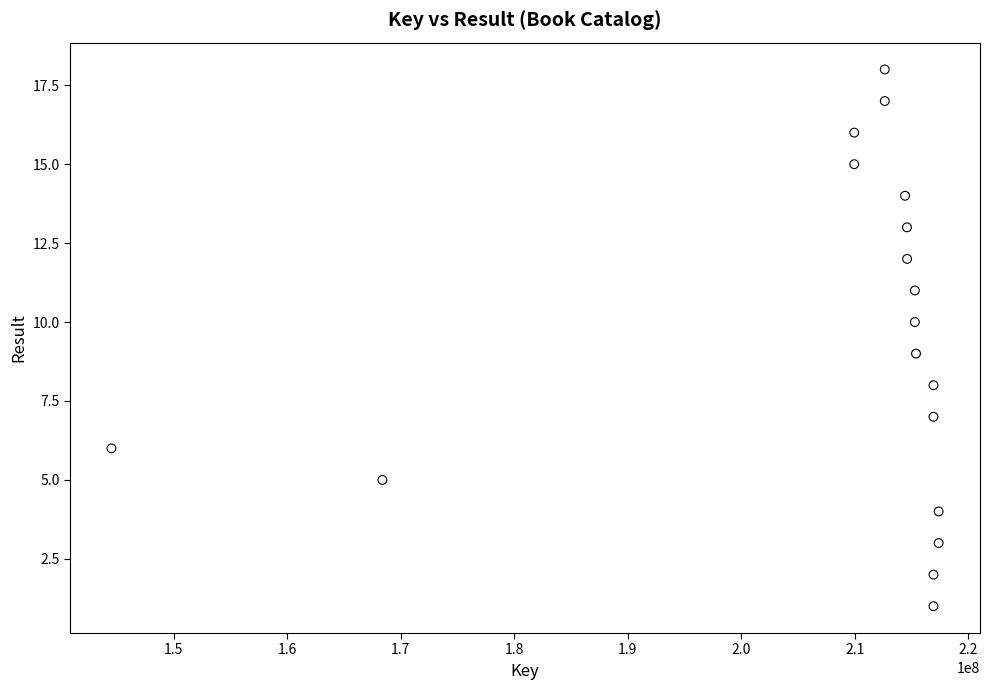

What is the range of Y values (max minus min)?

17